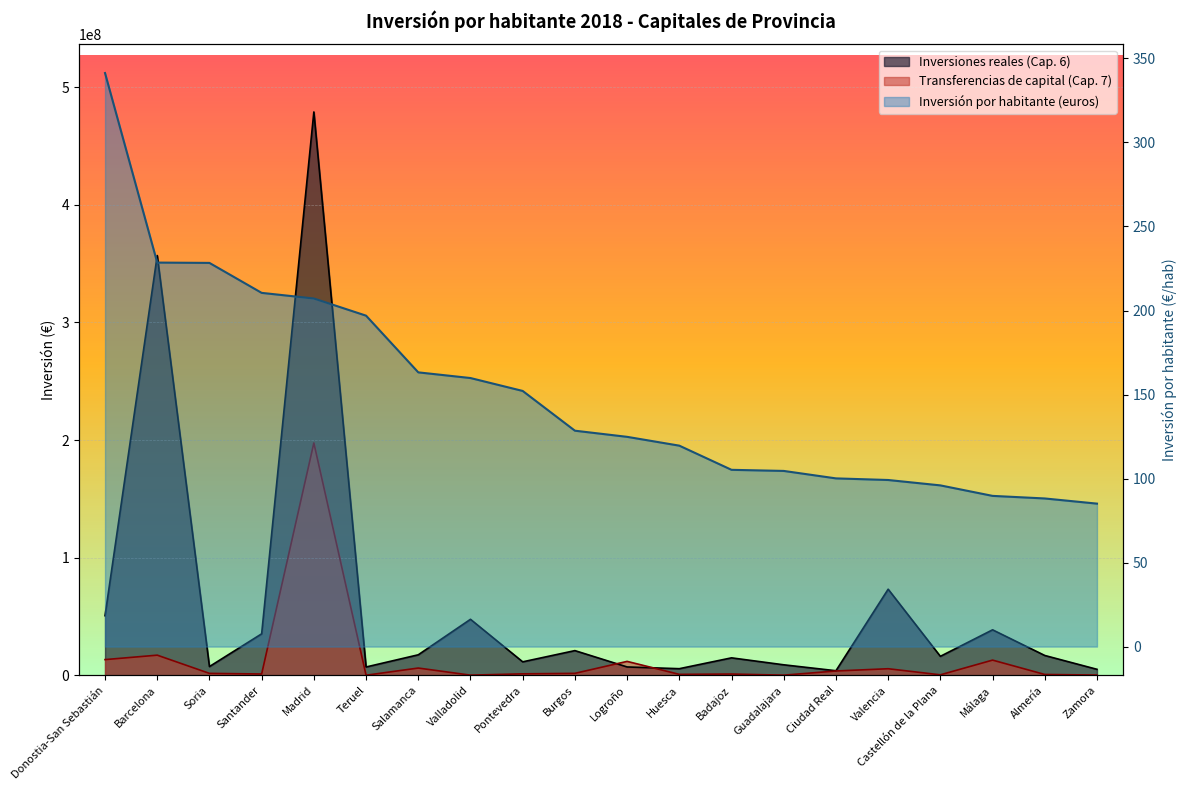

True or false: Inversión por habitante (euros) has more than 2 interior local peaks.

False